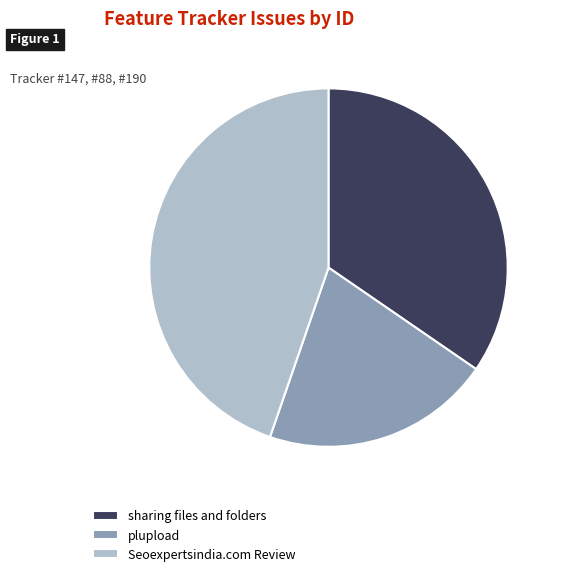

To the nearest percent, what is the difference between the largest and smallest slice percentages?

24%